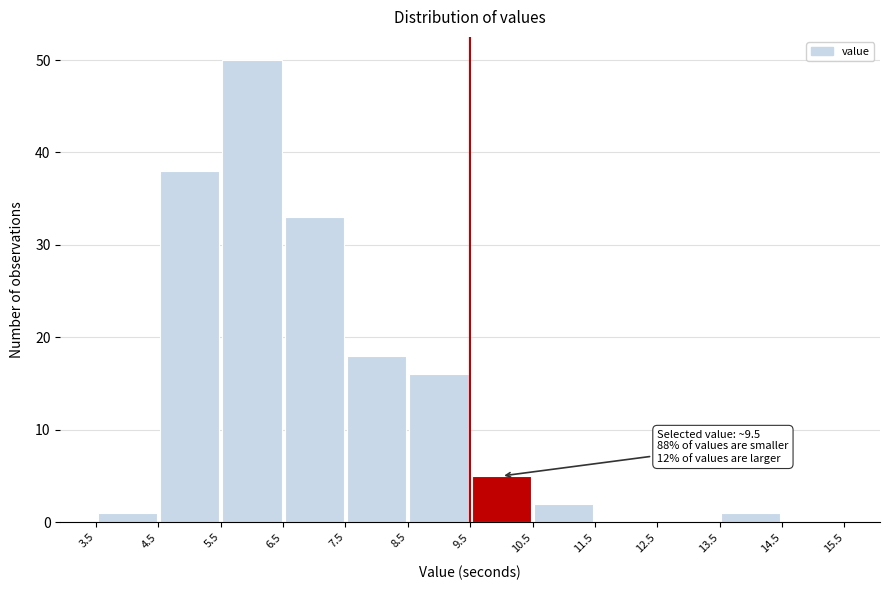

Which range on the x-axis has the tallest bar?

5.5 to 6.5